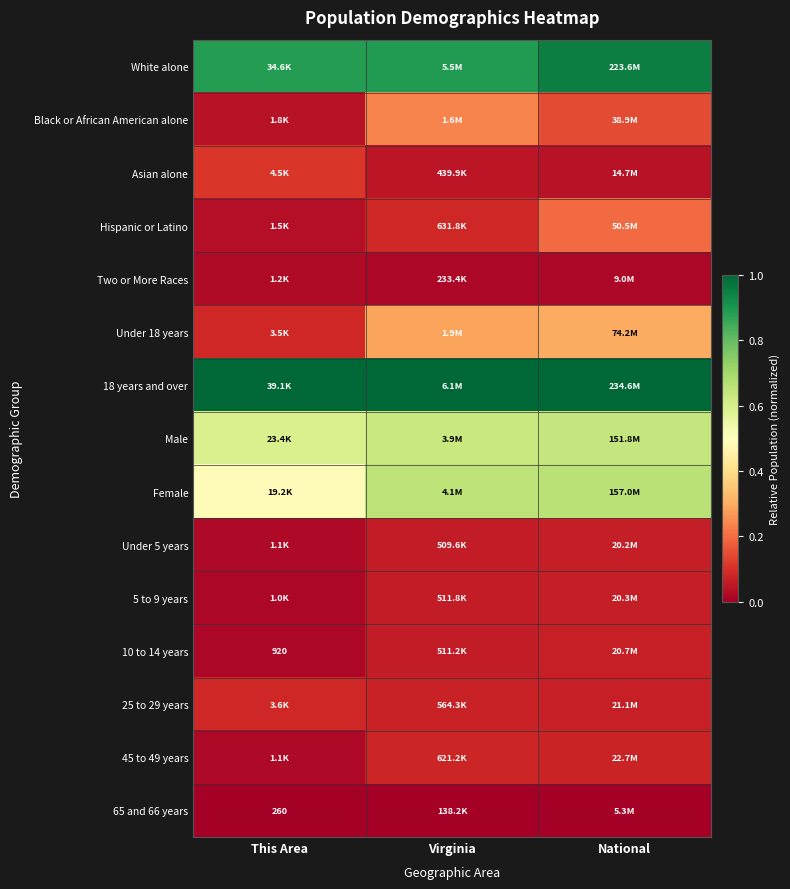

How many data points does each series have?

3